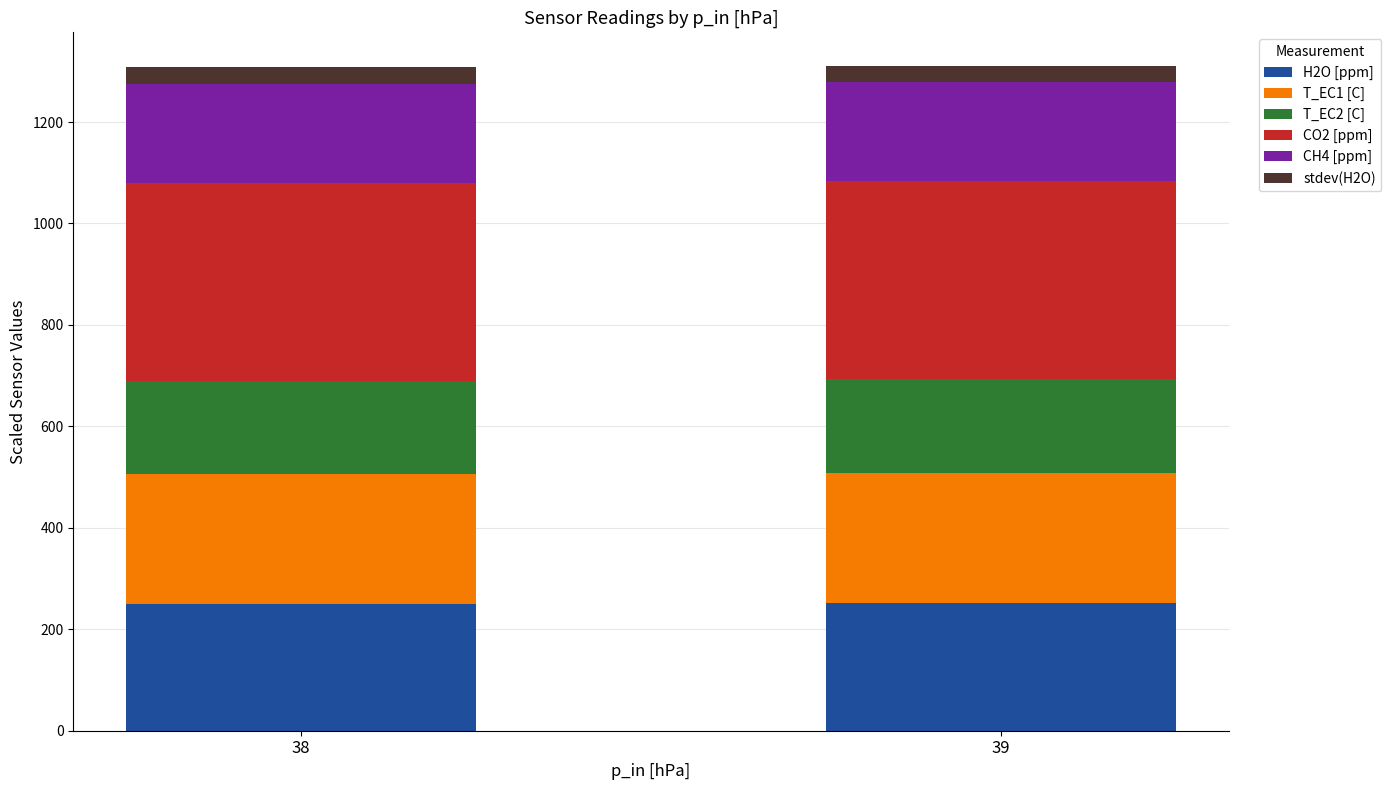

What is the minimum value for H2O [ppm]?

250.5